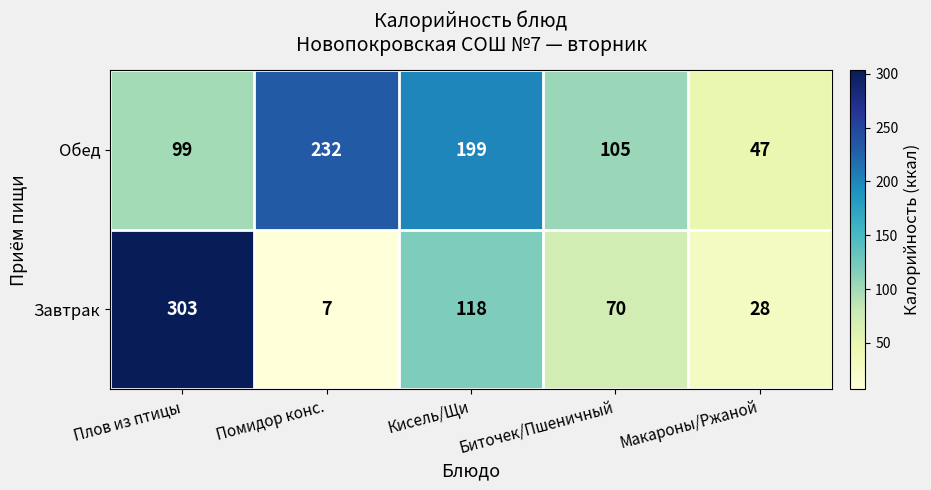

Rank the series by their maximum value, from lowest to highest.

Обед, Завтрак